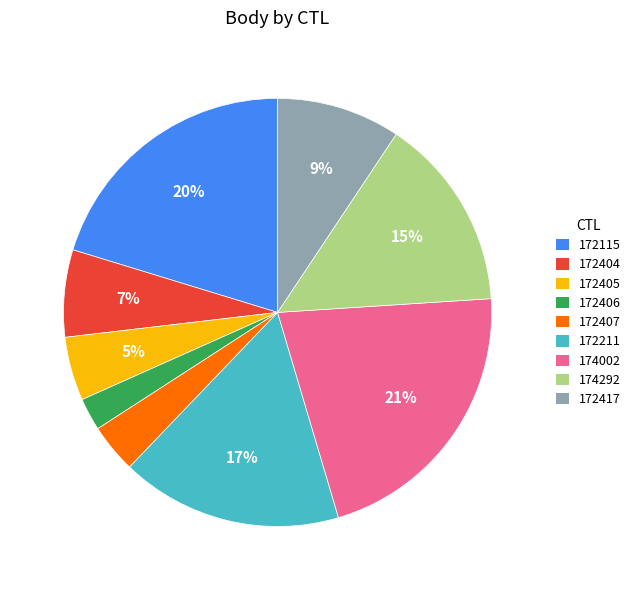

True or false: 172404 accounts for 7% of the total.

True